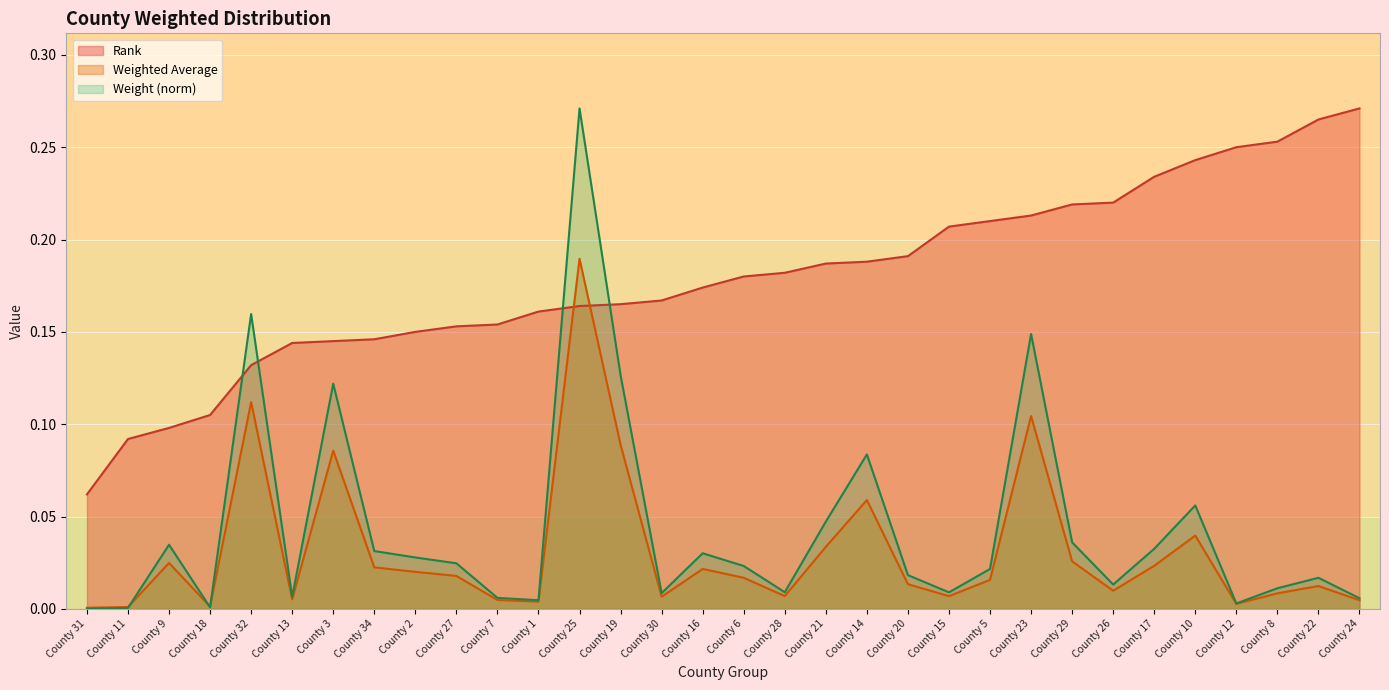

Reading left to right, list all the values displayed in this chart.

Rank: 0.1	0.1	0.1	0.1	0.1	0.1	0.1	0.1	0.1	0.2	0.2	0.2	0.2	0.2	0.2	0.2	0.2	0.2	0.2	0.2	0.2	0.2	0.2	0.2	0.2	0.2	0.2	0.2	0.2	0.3	0.3	0.3
Weight: 0.0	0.0	0.0	0.0	0.2	0.0	0.1	0.0	0.0	0.0	0.0	0.0	0.3	0.1	0.0	0.0	0.0	0.0	0.0	0.1	0.0	0.0	0.0	0.1	0.0	0.0	0.0	0.1	0.0	0.0	0.0	0.0
Weighted Average: 0.0	0.0	0.0	0.0	0.1	0.0	0.1	0.0	0.0	0.0	0.0	0.0	0.2	0.1	0.0	0.0	0.0	0.0	0.0	0.1	0.0	0.0	0.0	0.1	0.0	0.0	0.0	0.0	0.0	0.0	0.0	0.0